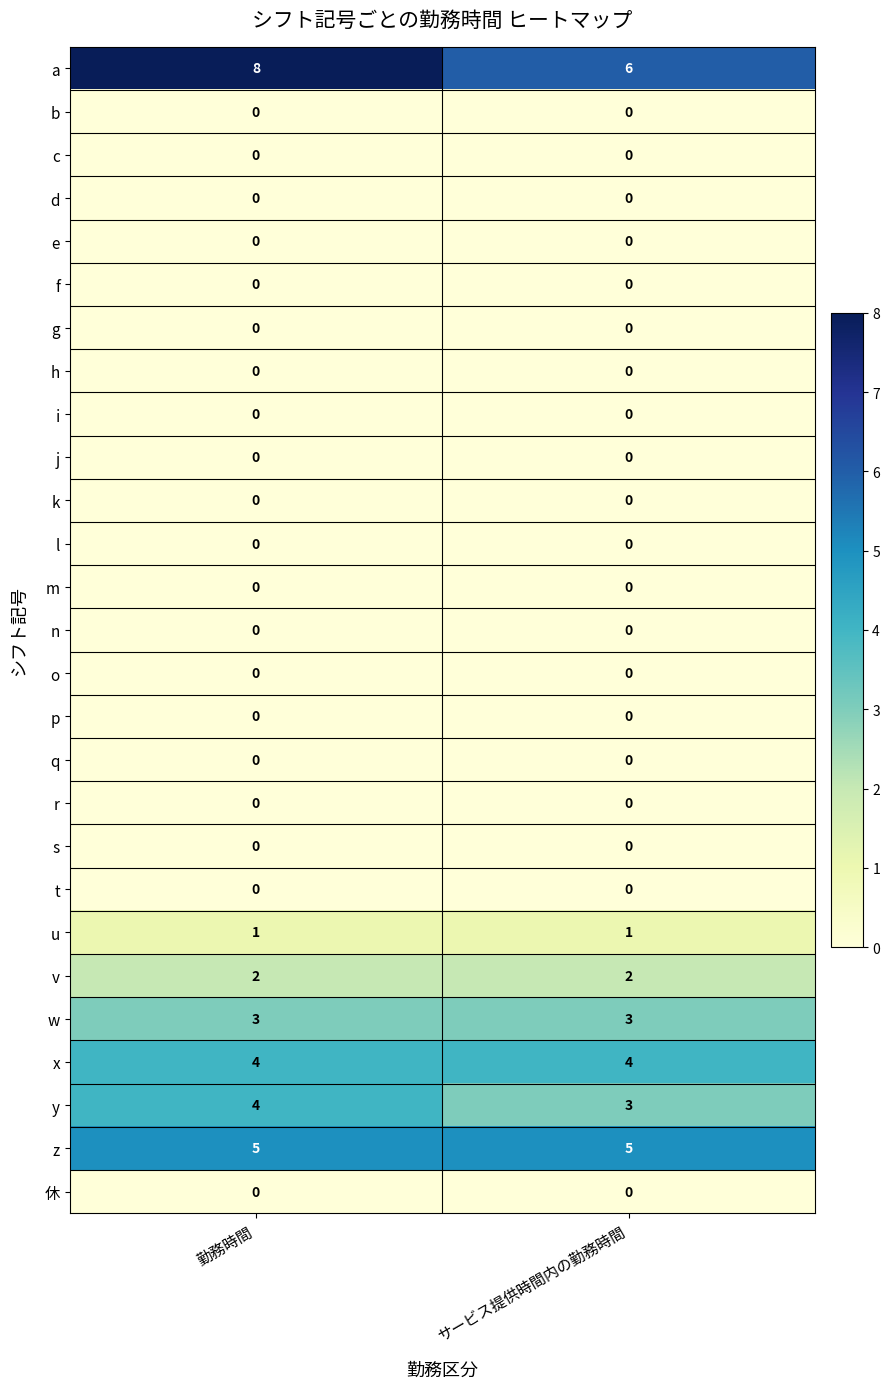

What value does the y series have at 勤務時間?

4